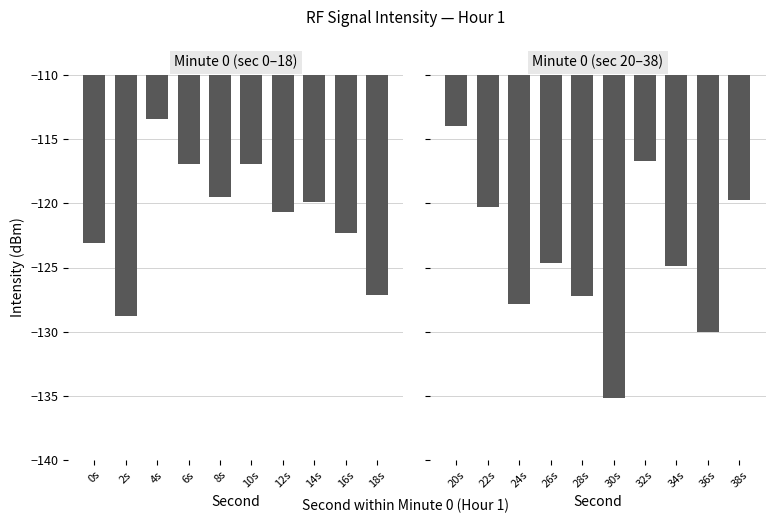

Reading right to left, what are all the values shown in this chart?

Minute 0 (sec 0–18): -127.2	-122.3	-119.9	-120.7	-116.9	-119.5	-116.9	-113.4	-128.8	-123.1
Minute 0 (sec 20–38): -119.8	-130.0	-124.9	-116.7	-135.2	-127.2	-124.7	-127.8	-120.3	-114.0